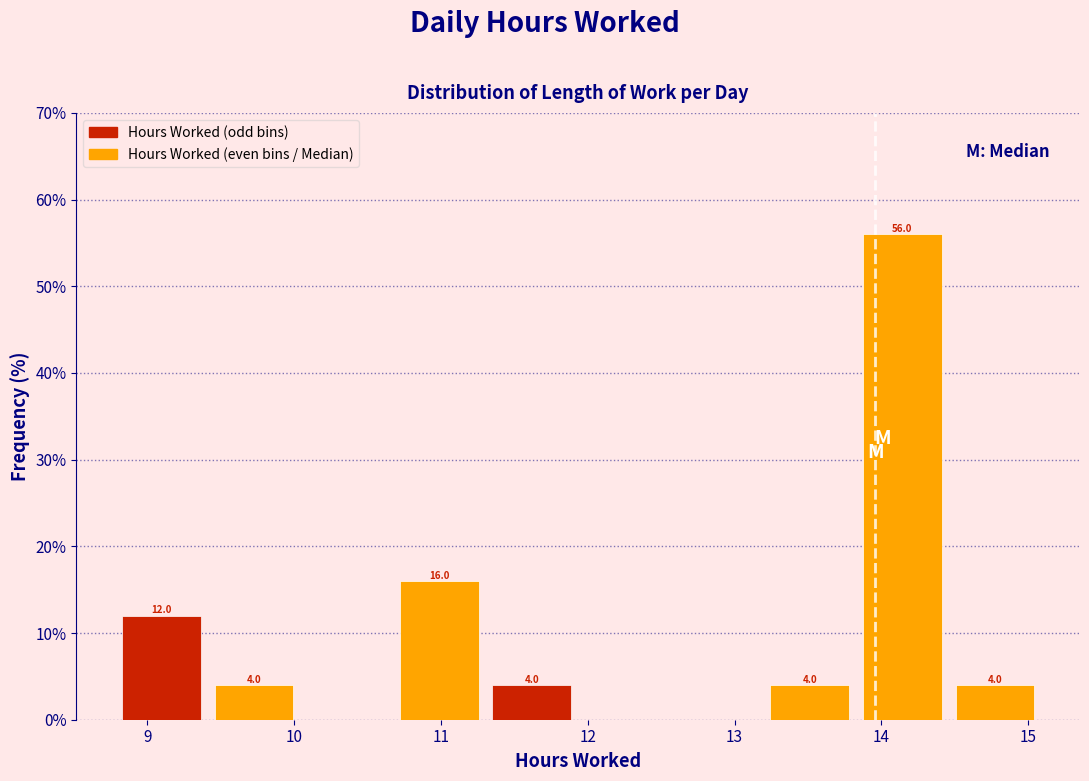

Which range on the x-axis has the tallest bar?

13.8 to 14.5